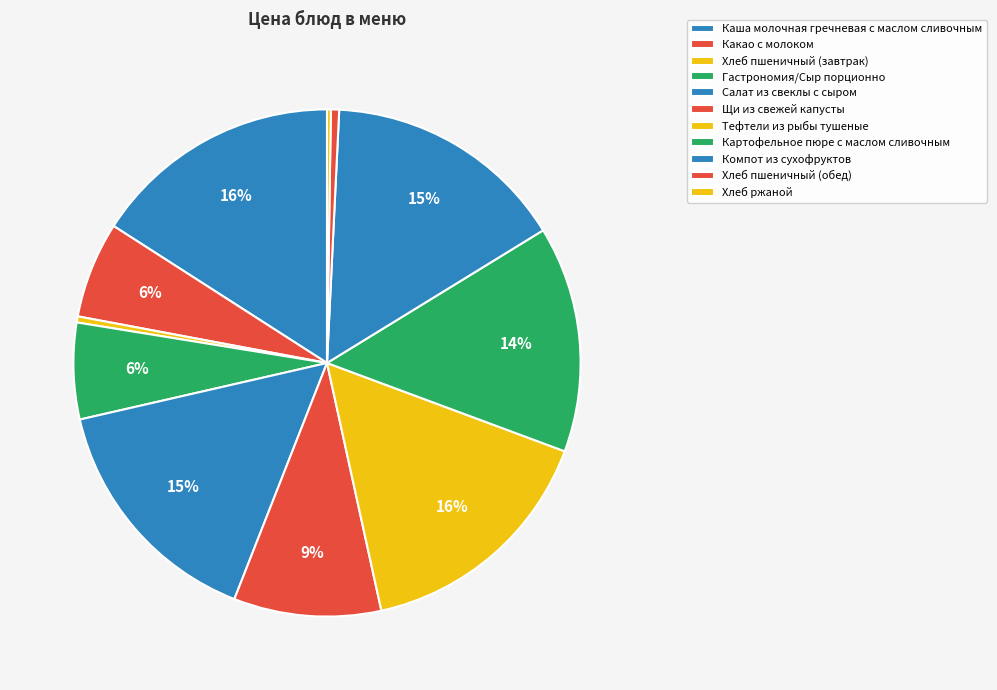

True or false: Гастрономия/Сыр порционно accounts for 16% of the total.

False